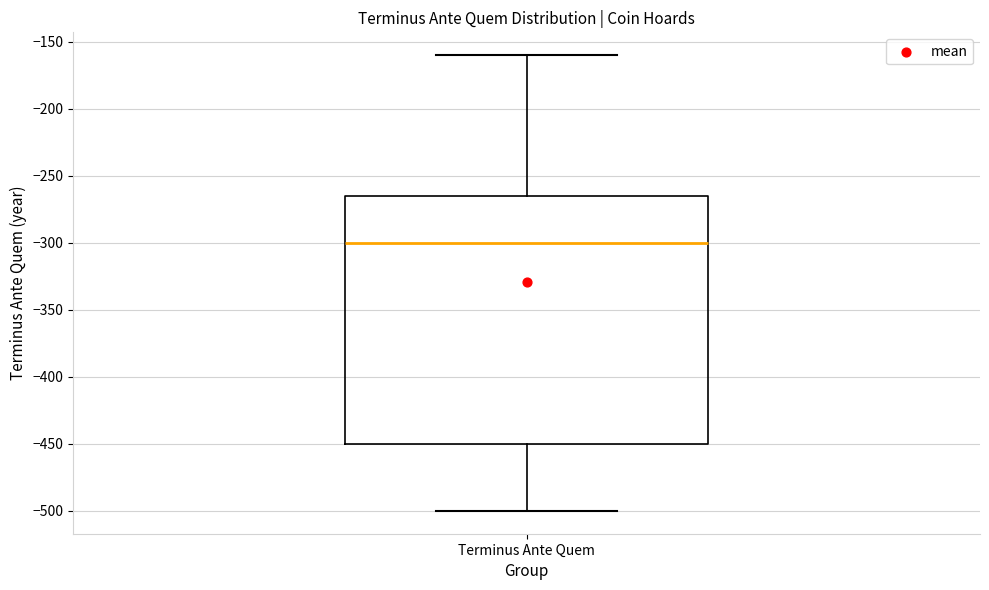

Read this box plot against the y-axis: the position of the median line, the range covered by the box, and the ends of both whiskers. The values are not printed on the chart, so give them approximately, as read against the axis.

median -300, box -450 to -265, whiskers -500 to -160